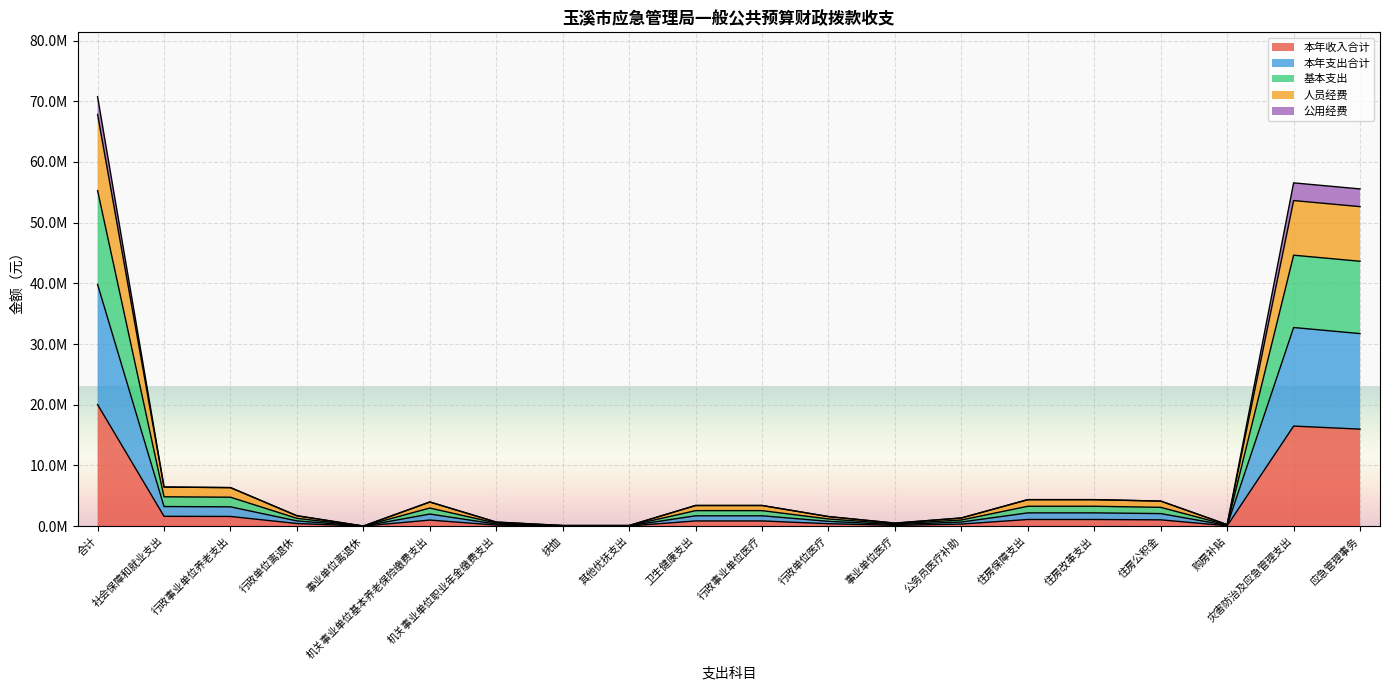

What is the smallest value displayed?

2200.0